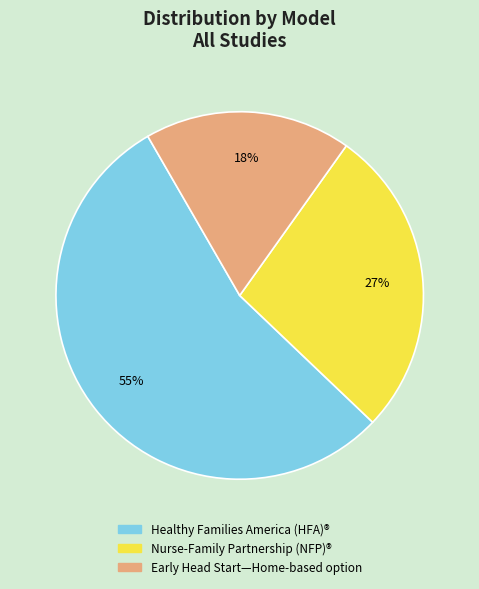

Is it true that Early Head Start—Home-based option is 8% of the pie?

False